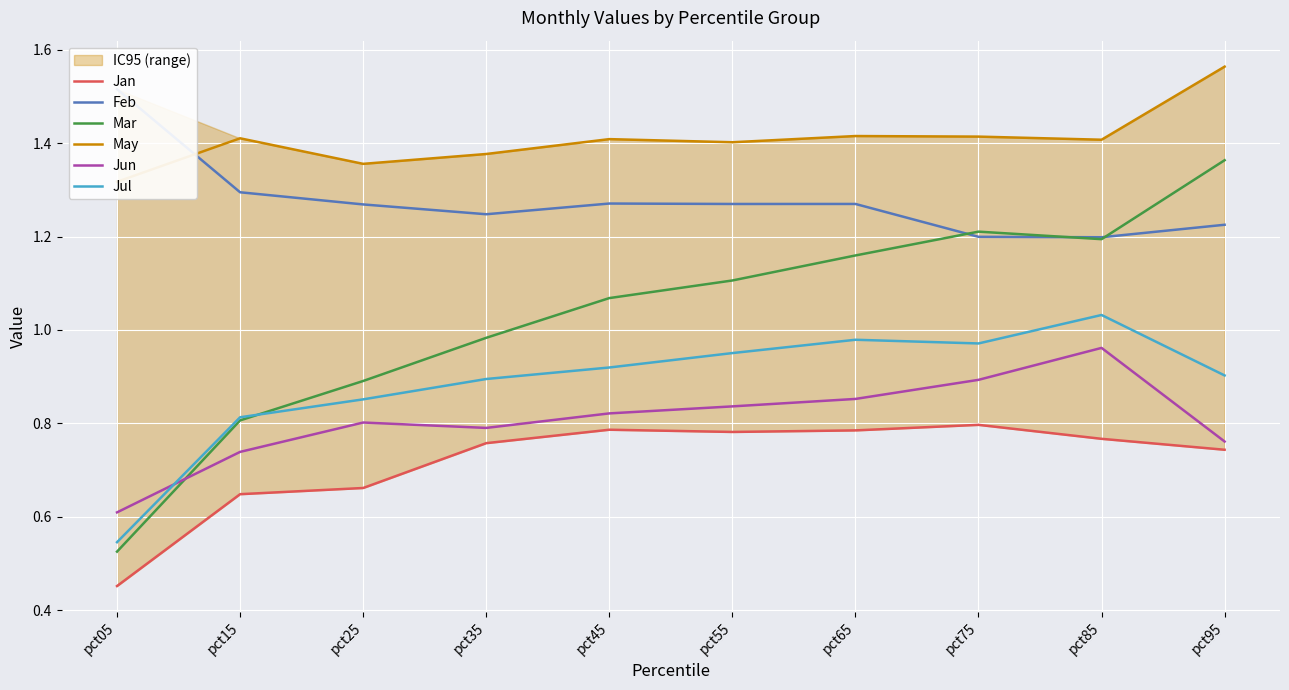

Is it true that Jul equals 0.5 at pct45?

False